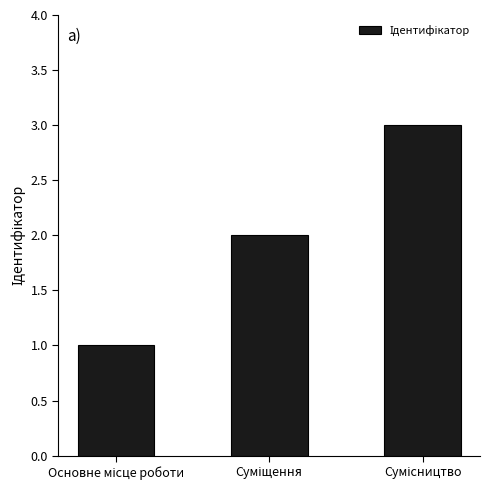

What is the greatest value displayed?

3